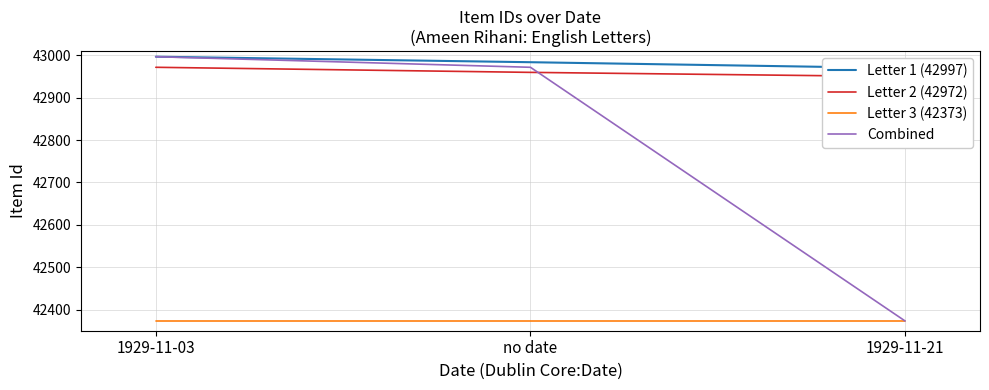

Which series has the largest range (max minus min)?

Combined